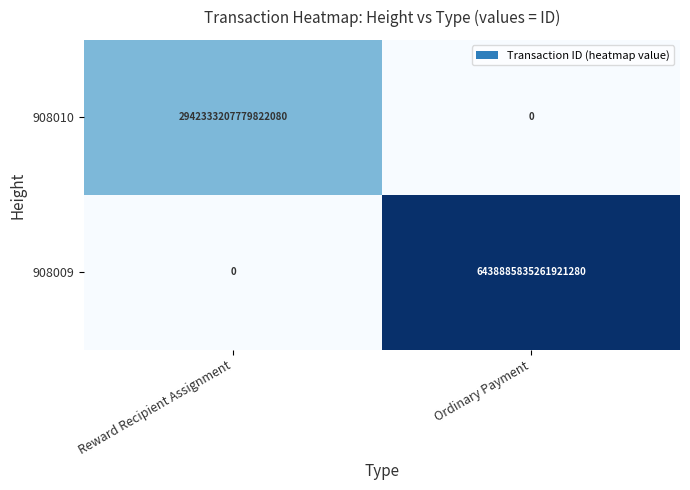

List the series in order of their peak value, highest first.

908009, 908010